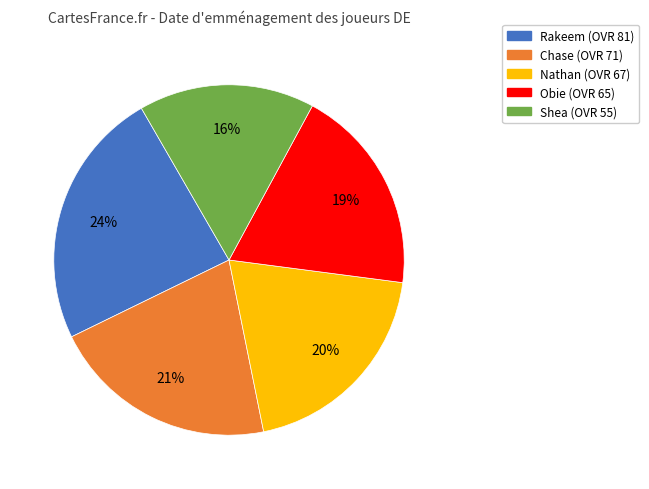

Which category has the smallest portion of the pie?

Shea